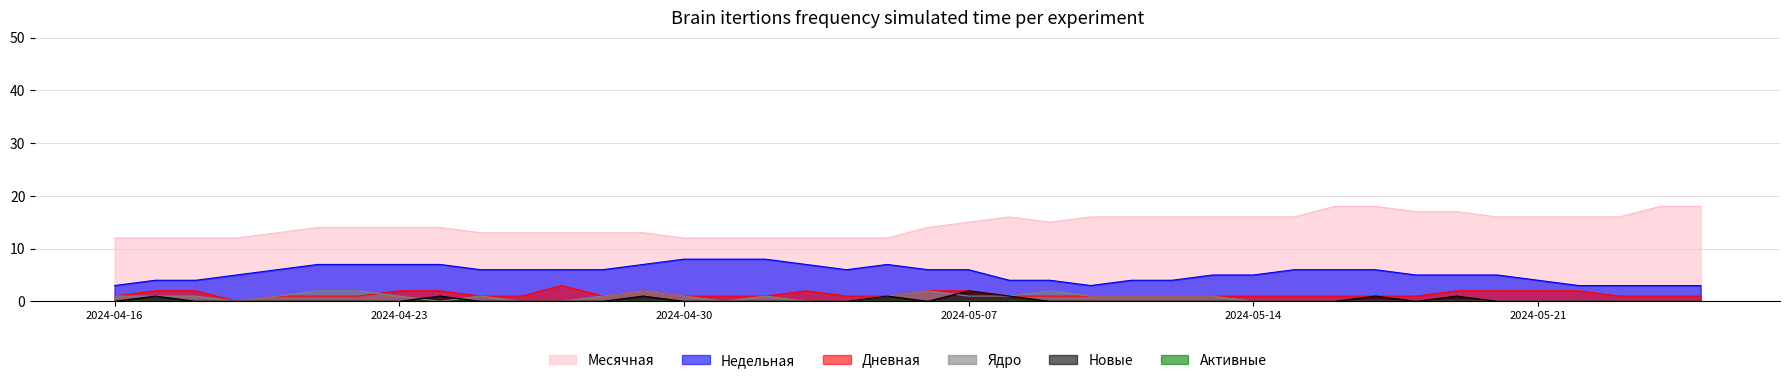

Rank the series at 2024-05-05 from highest to lowest value.

Месячная, Недельная, Дневная, Ядро, Новые